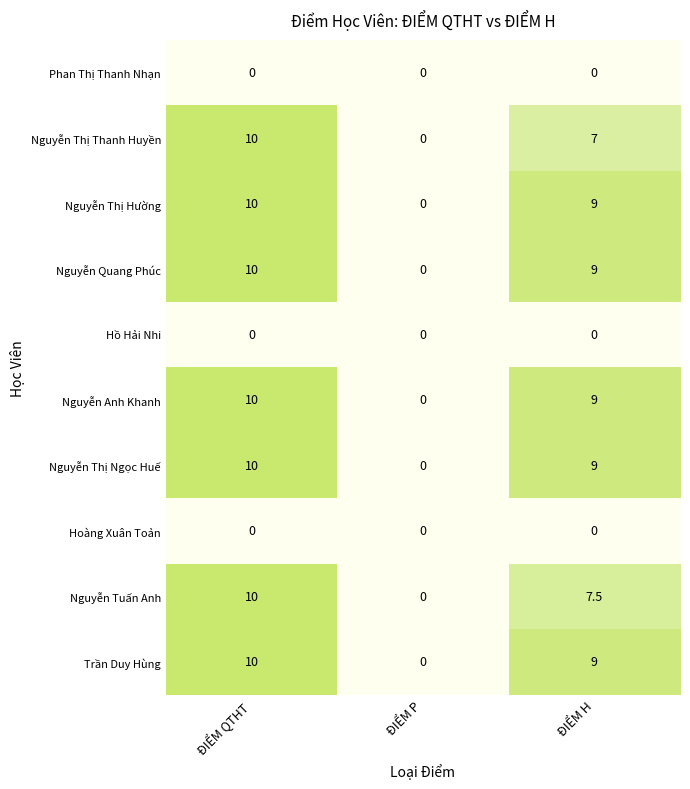

At which label does Nguyễn Tuấn Anh reach its minimum?

ĐIỂM P